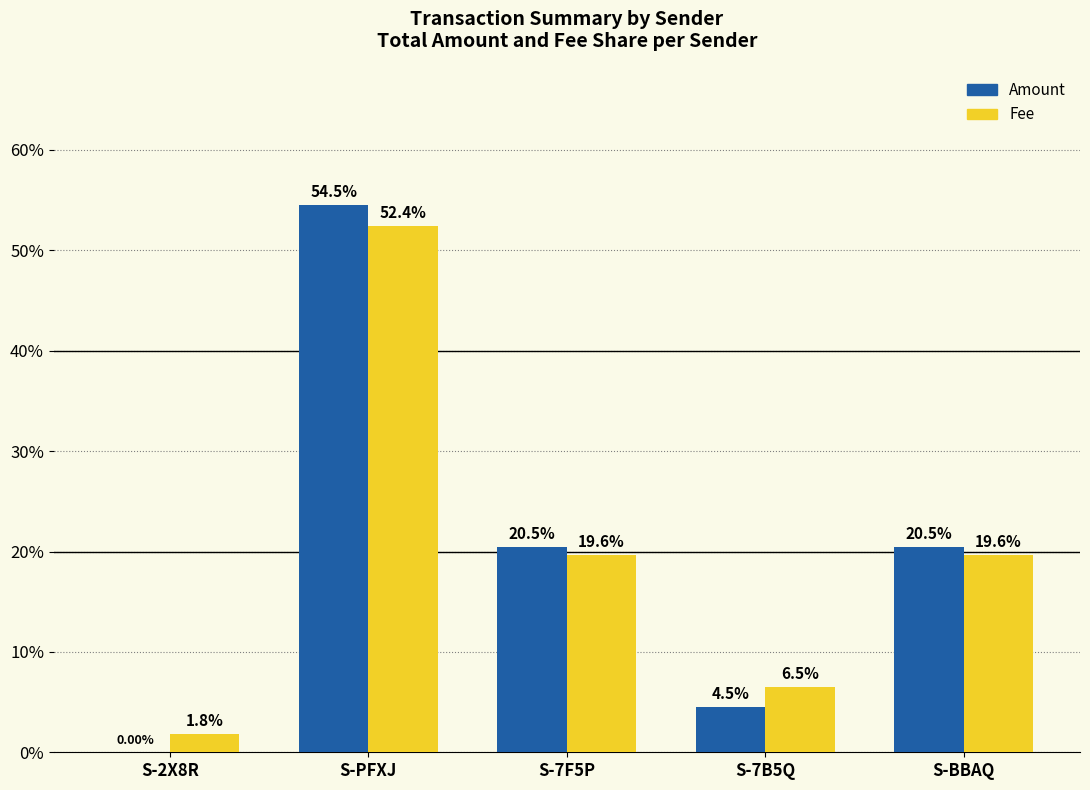

Between S-2X8R and S-7B5Q, which series saw the biggest shift?

Fee